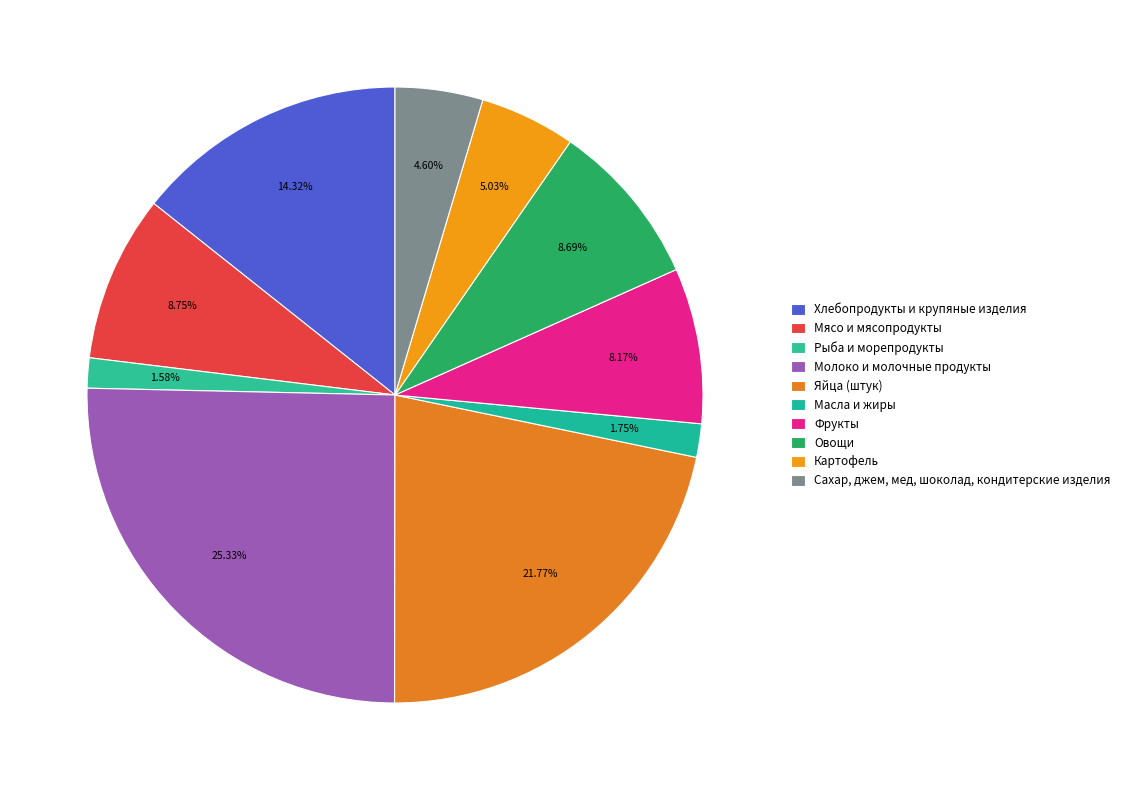

Which category has the biggest portion of the pie?

Молоко и молочные продукты